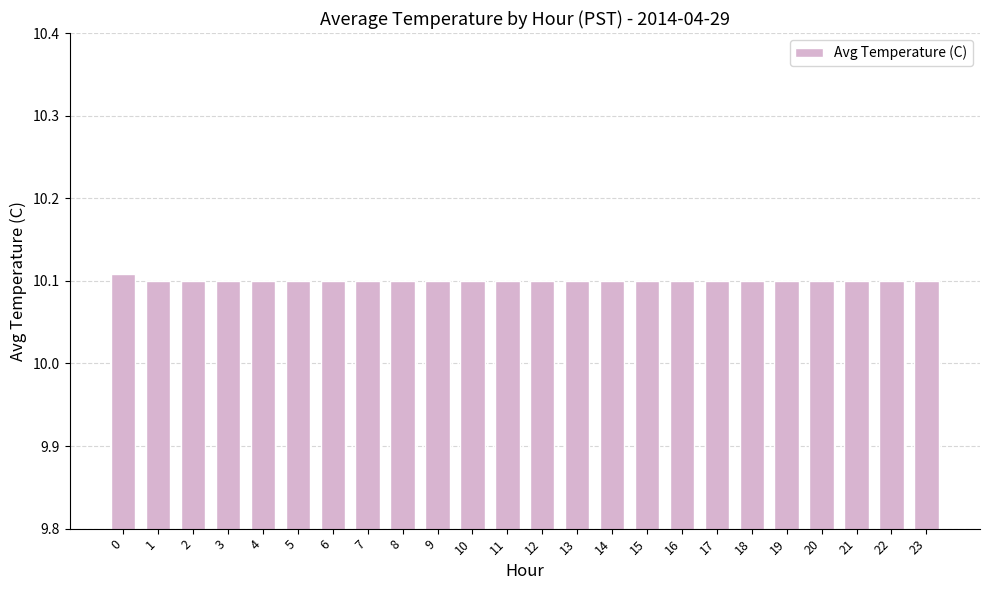

What is the ratio of the value at 14 to the value at 4?

1.0